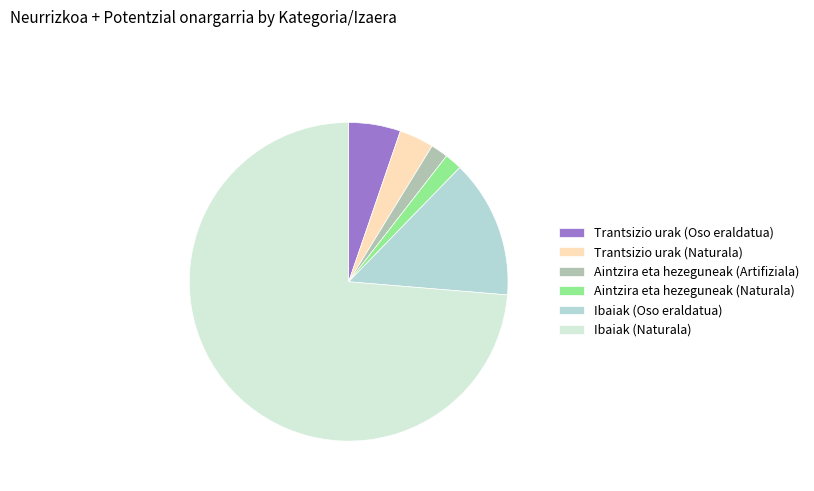

Is the sum of Aintzira eta hezeguneak (Artifiziala) and Trantsizio urak (Naturala) greater than half?

No